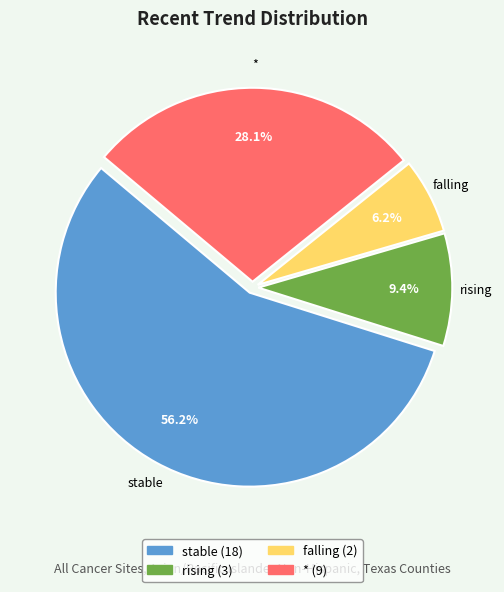

To the nearest percent, what portion does rising represent?

9%